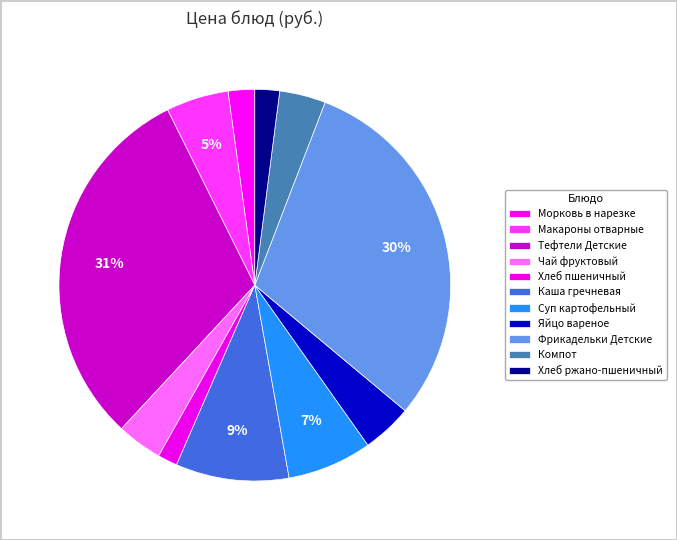

True or false: Тефтели Детские accounts for 31% of the total.

True